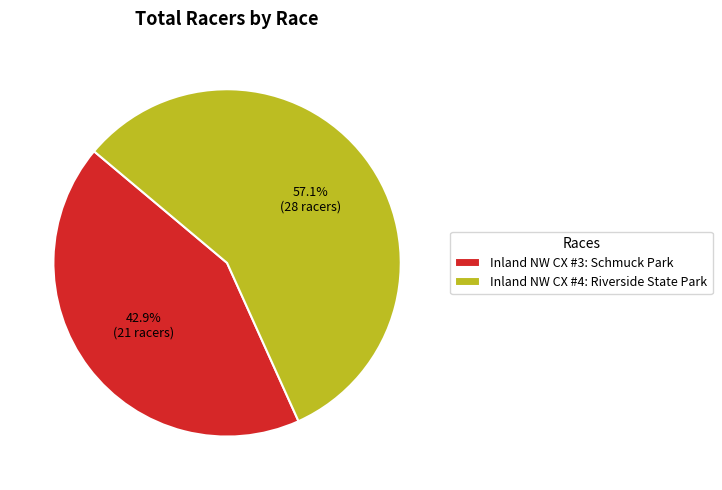

Which category has the biggest portion of the pie?

Inland NW CX #4: Riverside State Park